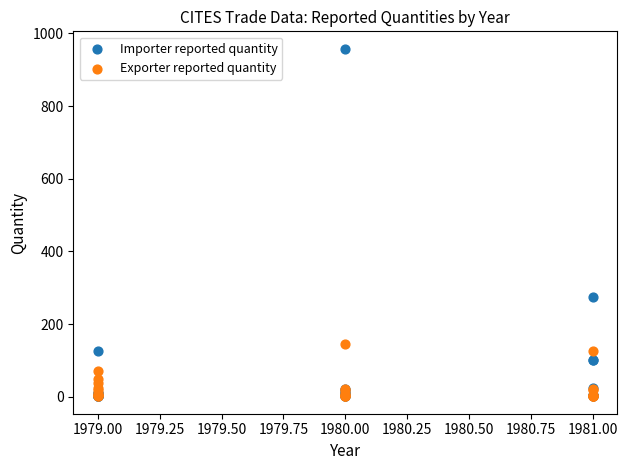

Across all series, what Y value is closest to 479?

275